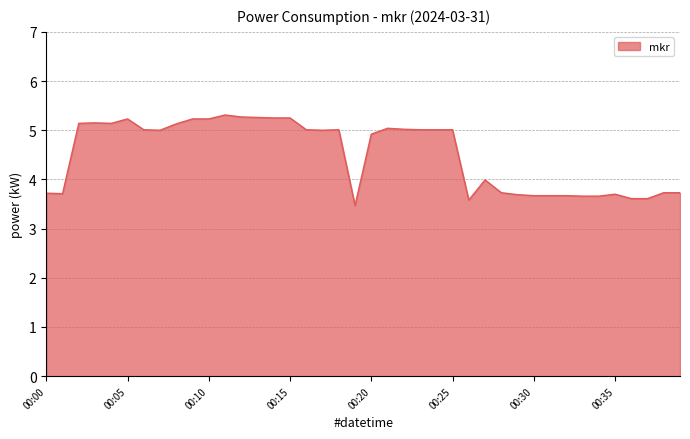

What is the minimum value shown in the chart?

3.5